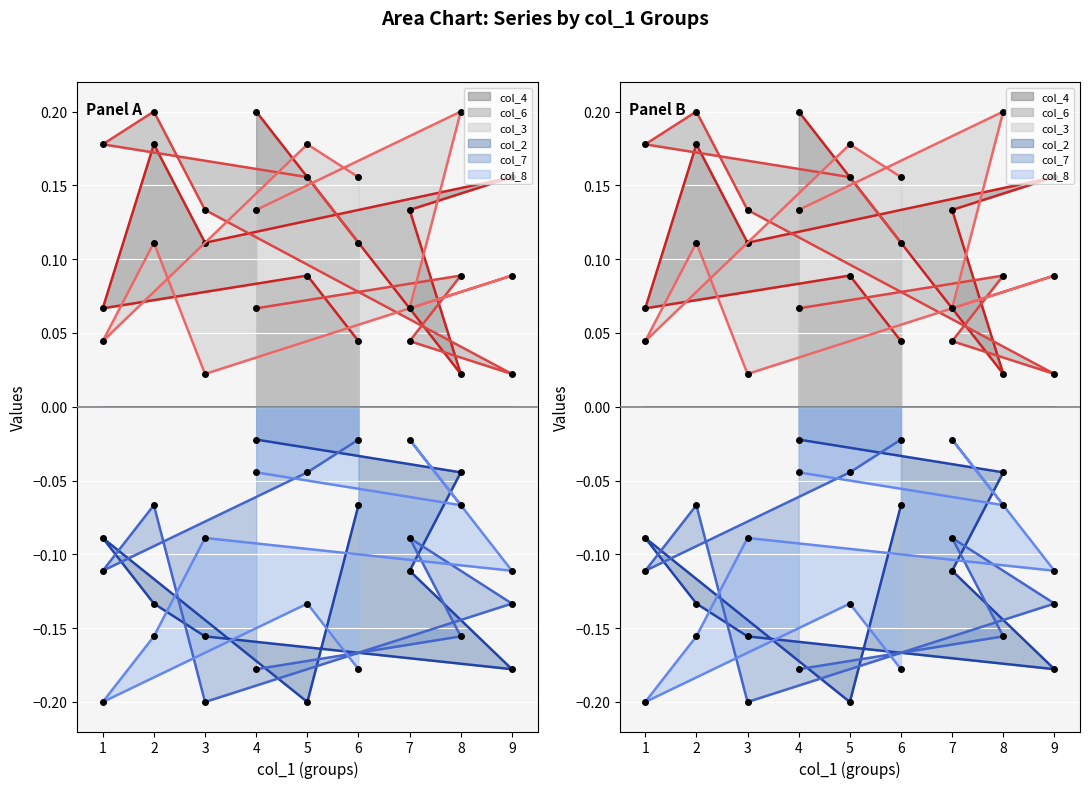

What is the difference between the maximum and minimum values in the col_2_line series?

0.2